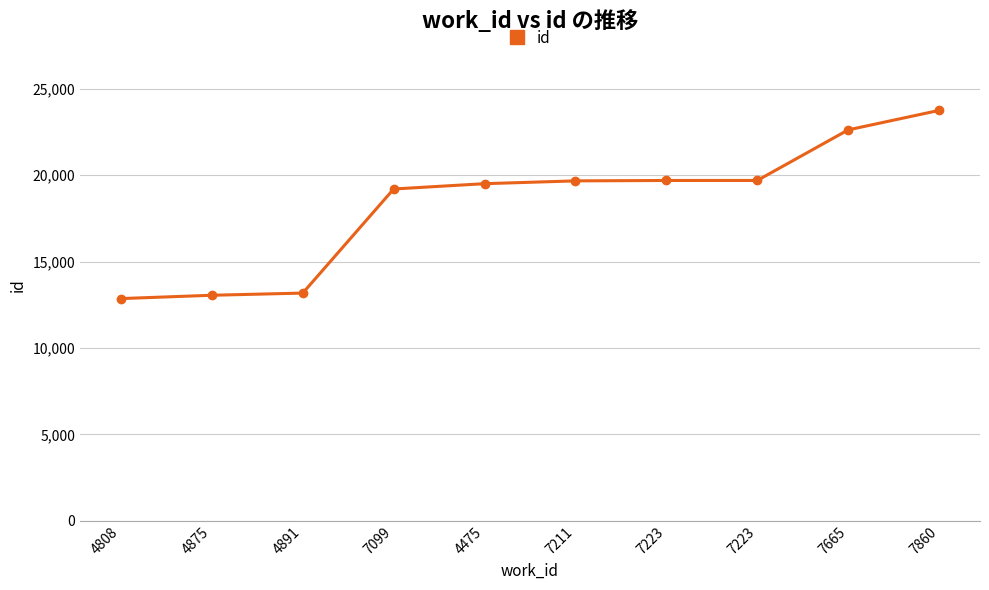

Is it true that the value at 7223 is 30354?

False